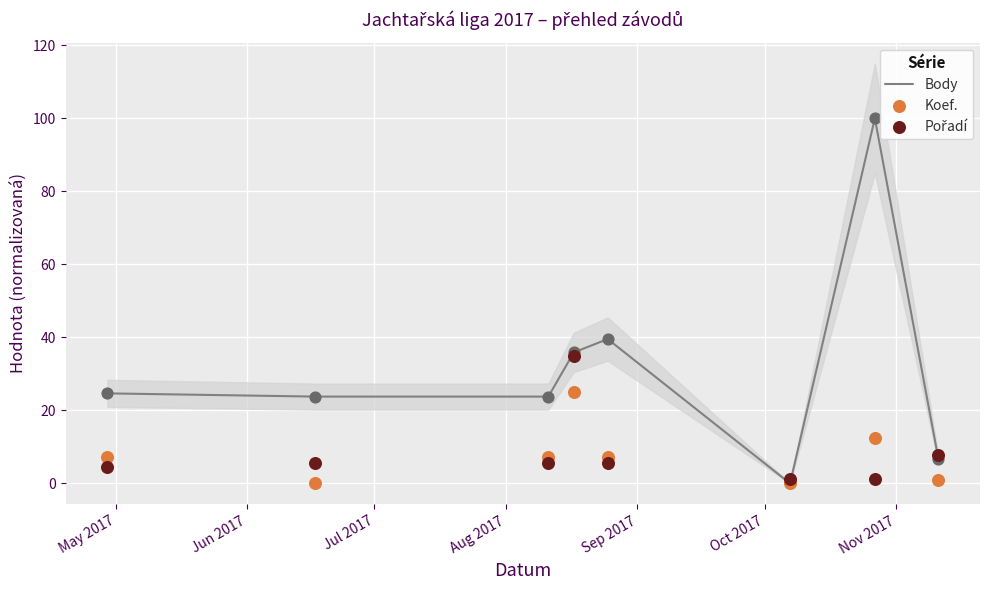

At how many categories does at least one series exceed 46?

1